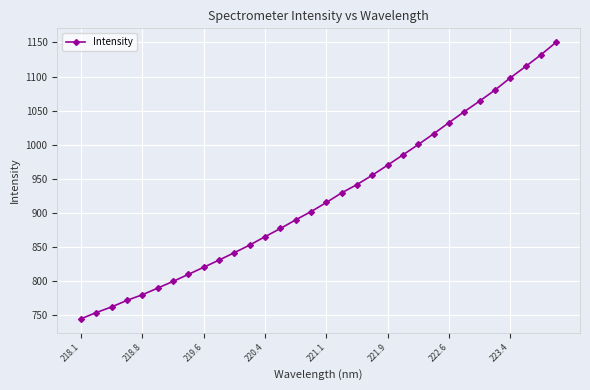

What is the value of the 26th point from the left?

1048.7